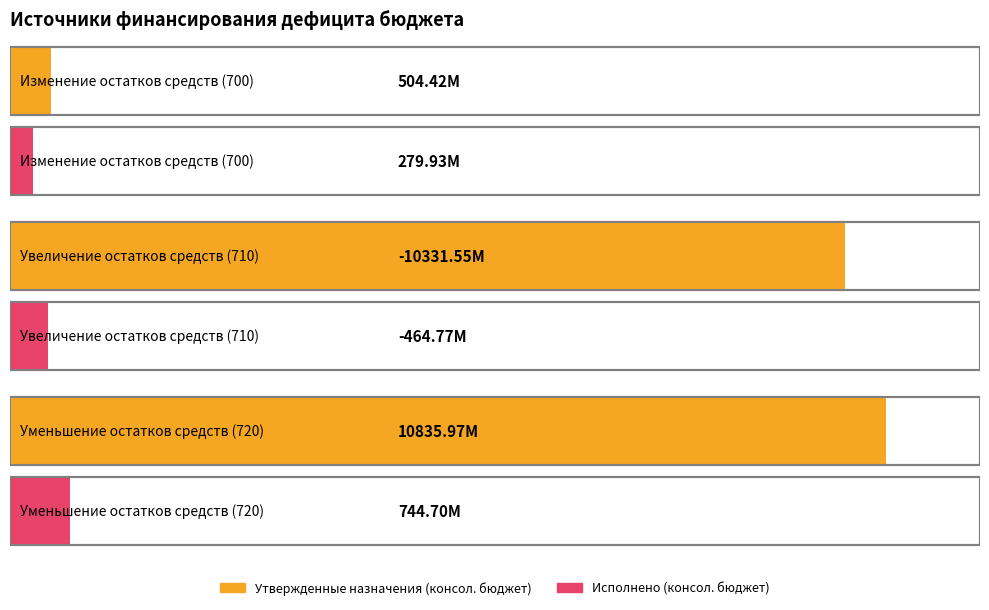

Reading left to right, transcribe all the data shown in this chart.

Утвержденные назначения (консол. бюджет): 504424520.5	-10331547646.7	10835972167.2
Исполнено (консол. бюджет): 279926451.1	-464769223.0	744695674.1